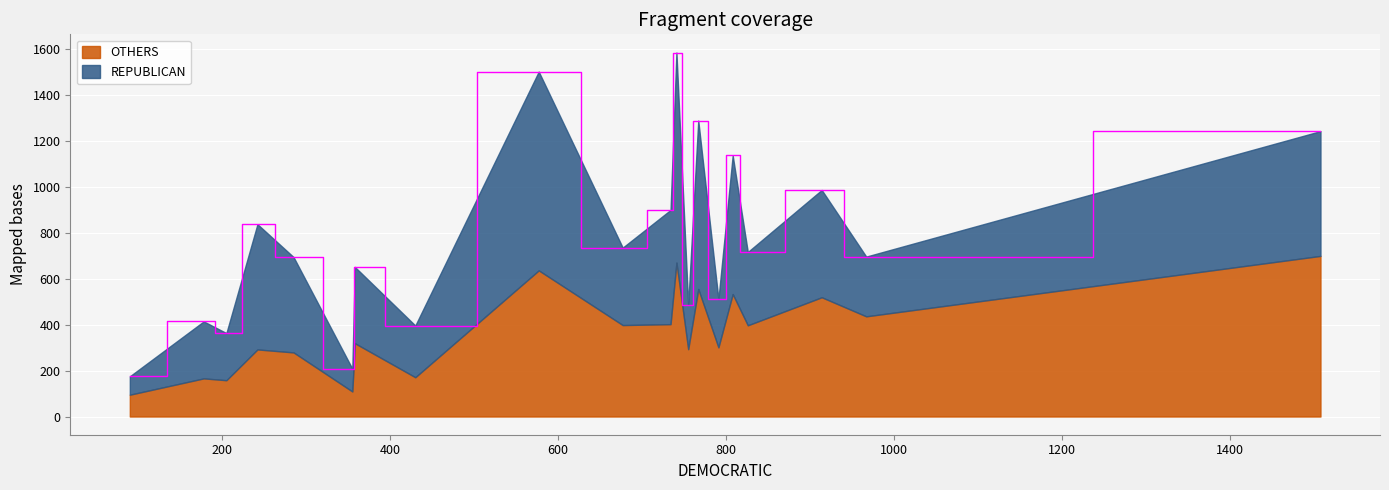

What are all the series names shown in the legend?

OTHERS, REPUBLICAN